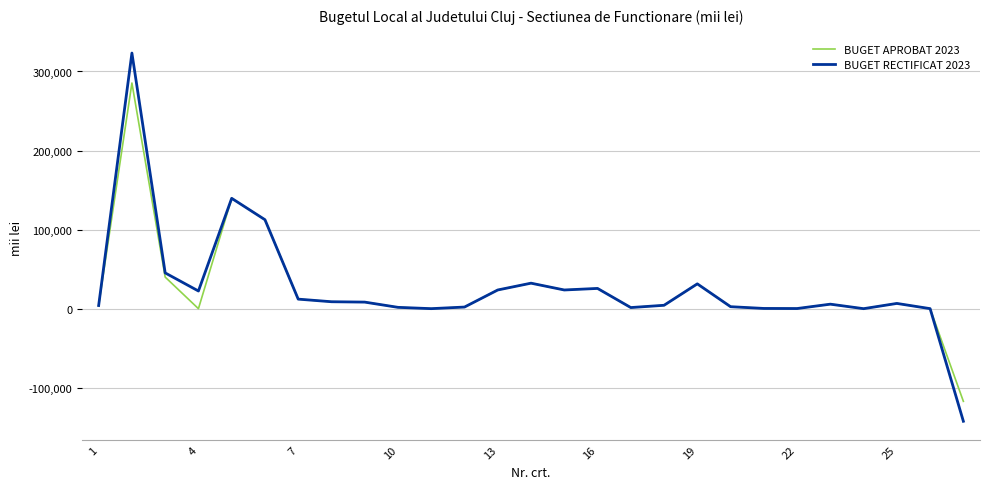

List the series in order of their peak value, highest first.

BUGET RECTIFICAT 2023, BUGET APROBAT 2023